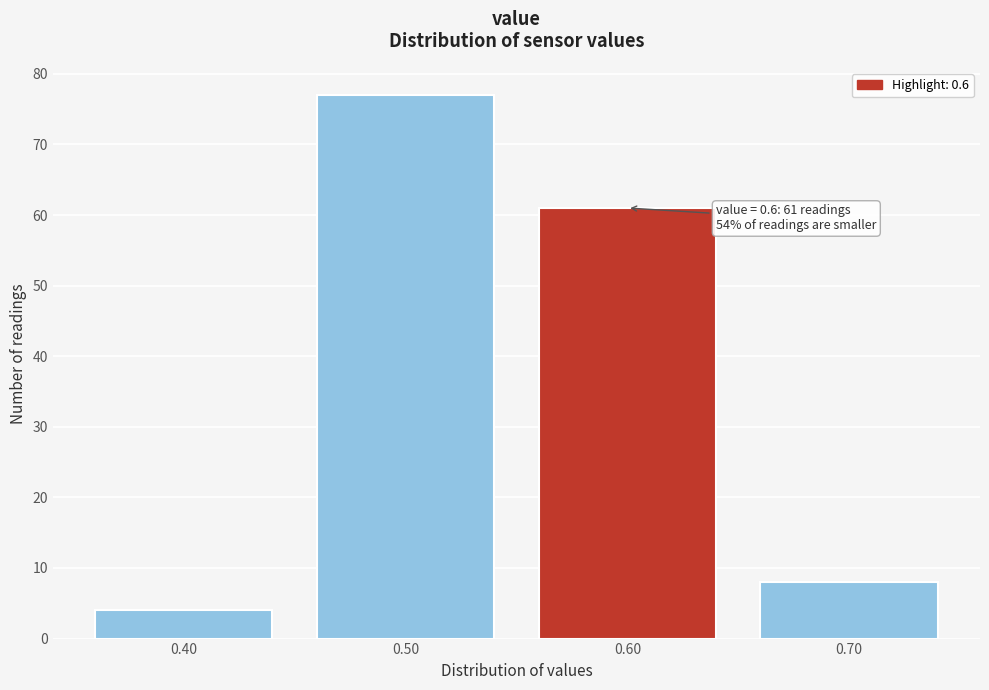

Reading left to right, transcribe all the data shown in this chart.

4	77	61	8